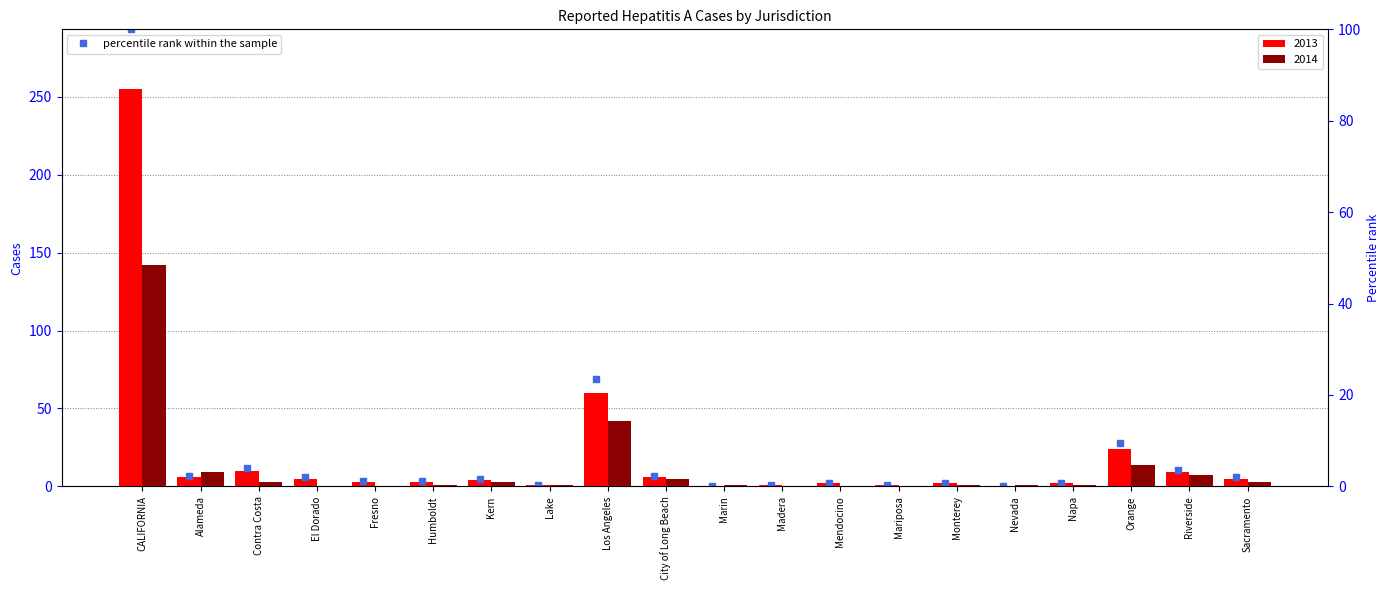

How many data points are less than 1?

8